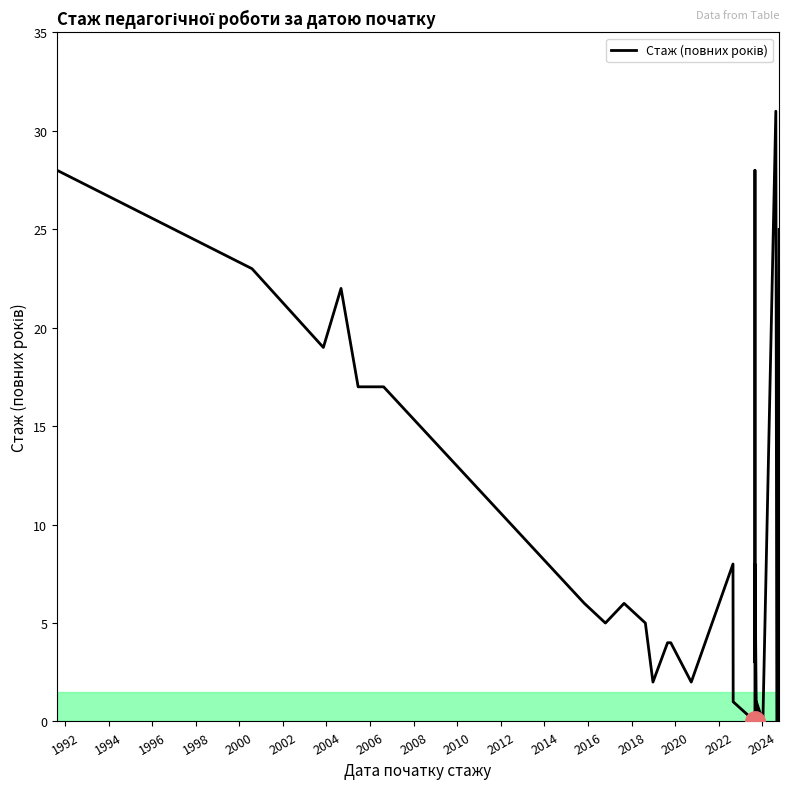

How many values are below 5?

15